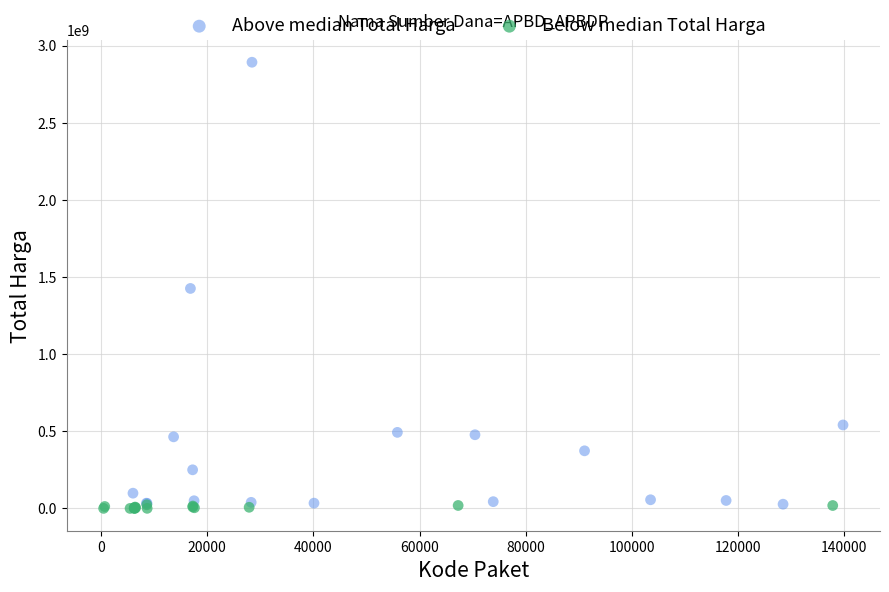

Which series has the largest Y range (max minus min)?

Above median Total Harga